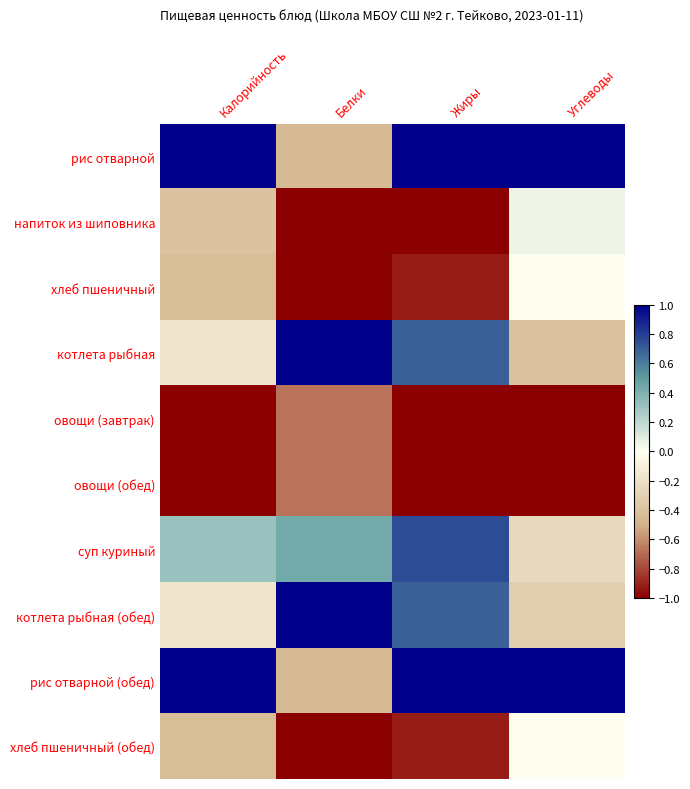

Rank the series at Калорийность from lowest to highest value.

овощи (завтрак), овощи (обед), хлеб пшеничный, хлеб пшеничный (обед), напиток из шиповника, котлета рыбная, котлета рыбная (обед), суп куриный, рис отварной, рис отварной (обед)